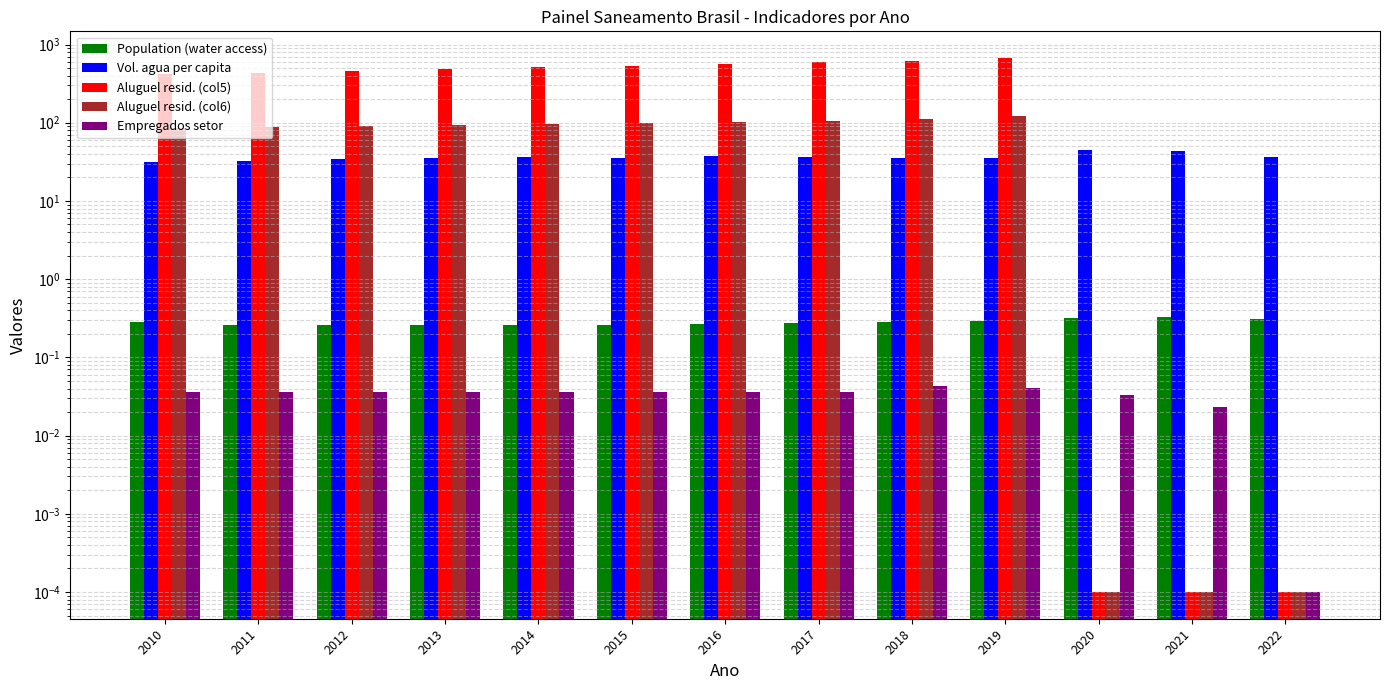

Between 2018 and 2013, which is larger?

2018